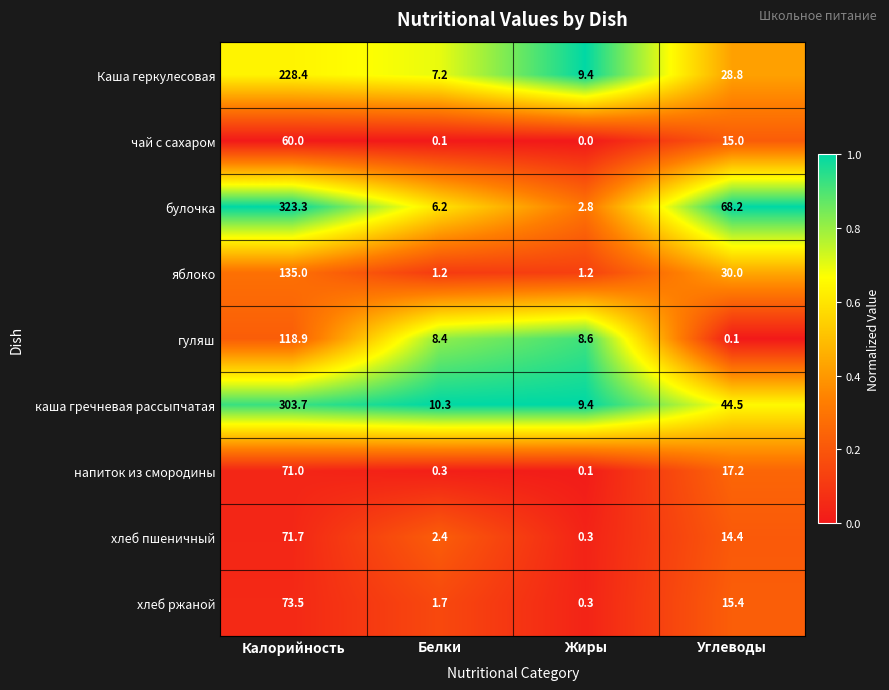

Between Калорийность and Углеводы, which series saw the biggest shift?

каша гречневая рассыпчатая